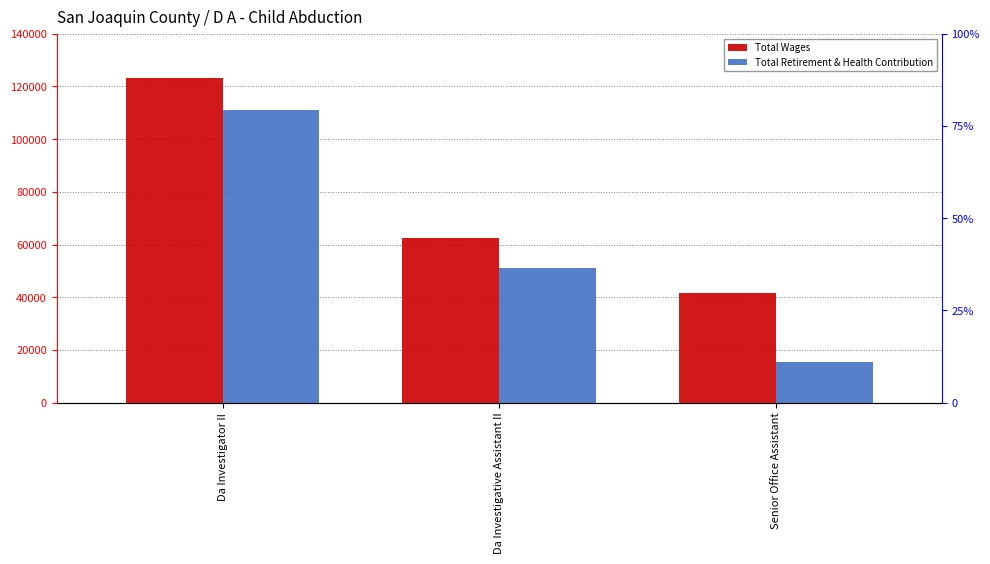

What is the spread (max minus min) of values at Da Investigative Assistant II?

11382